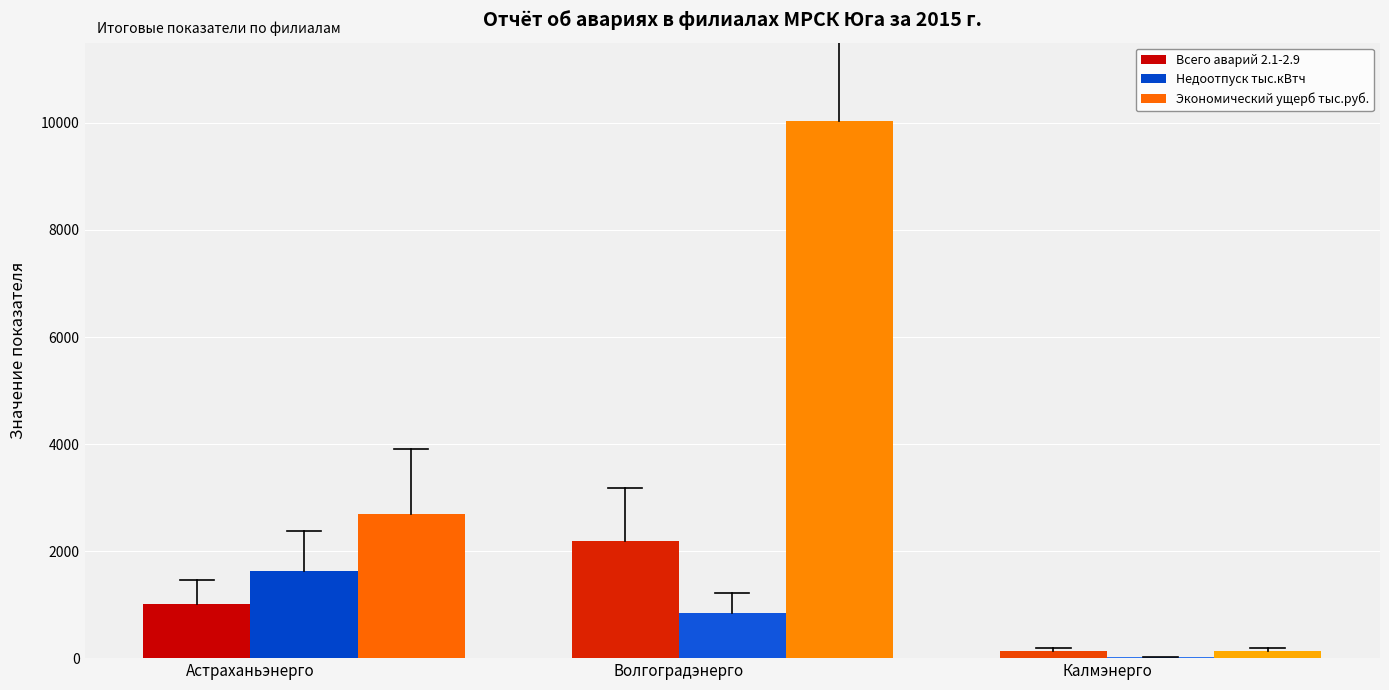

Where is Экономический ущерб тыс.руб. nearest to the value 5082?

Астраханьэнерго